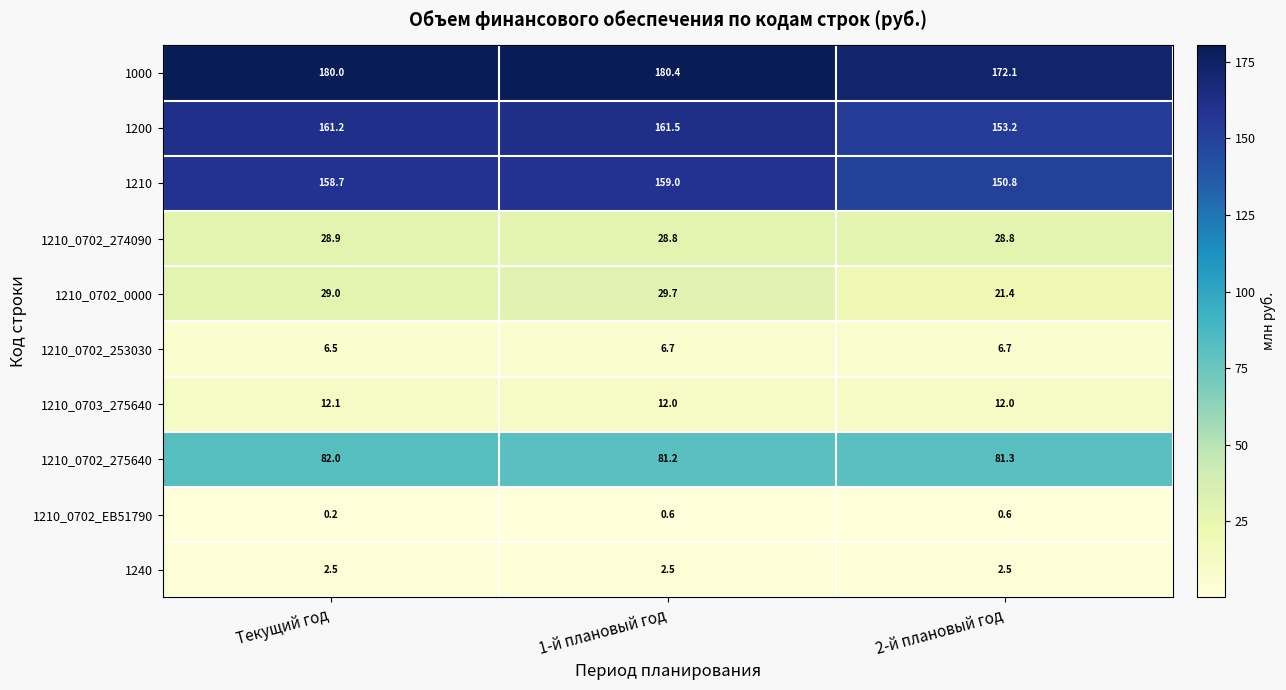

At how many categories does at least one series exceed 74?

3